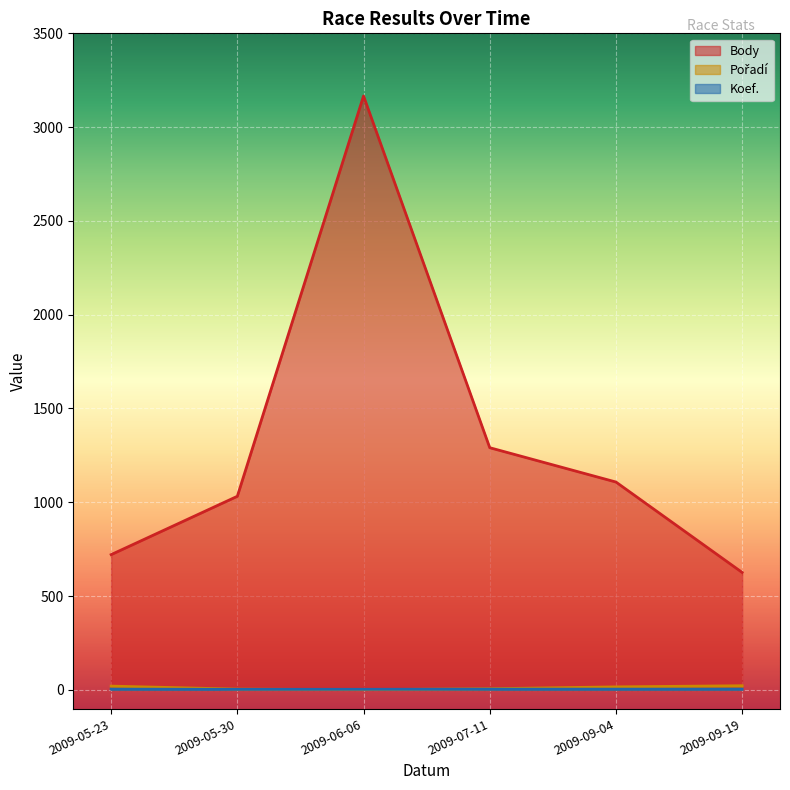

True or false: Pořadí and Body cross at least once.

False